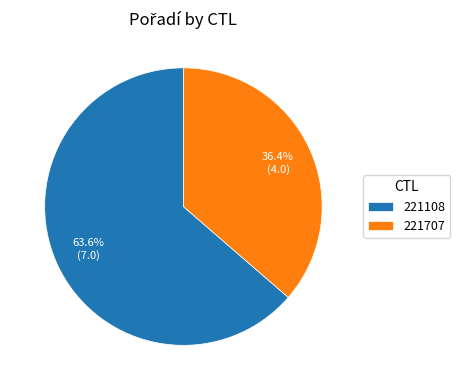

Which slice is the smallest?

221707